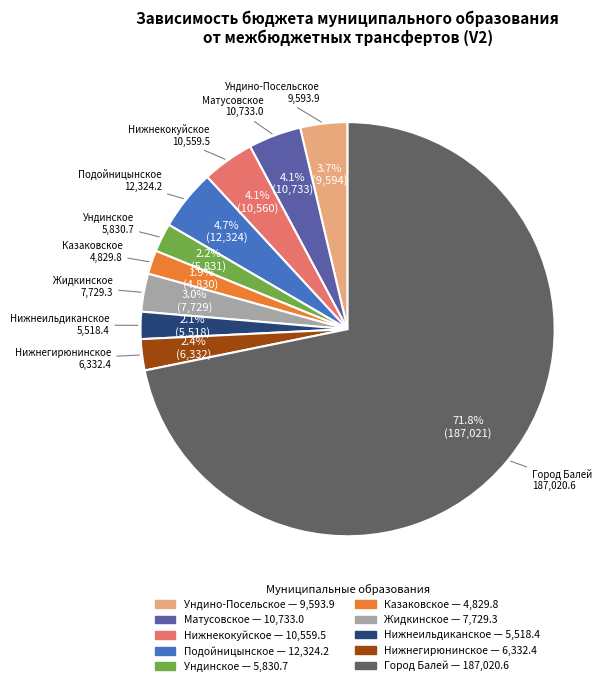

What is the ratio of the value at Нижнегирюнинское to the value at Нижнеильдиканское?

1.1